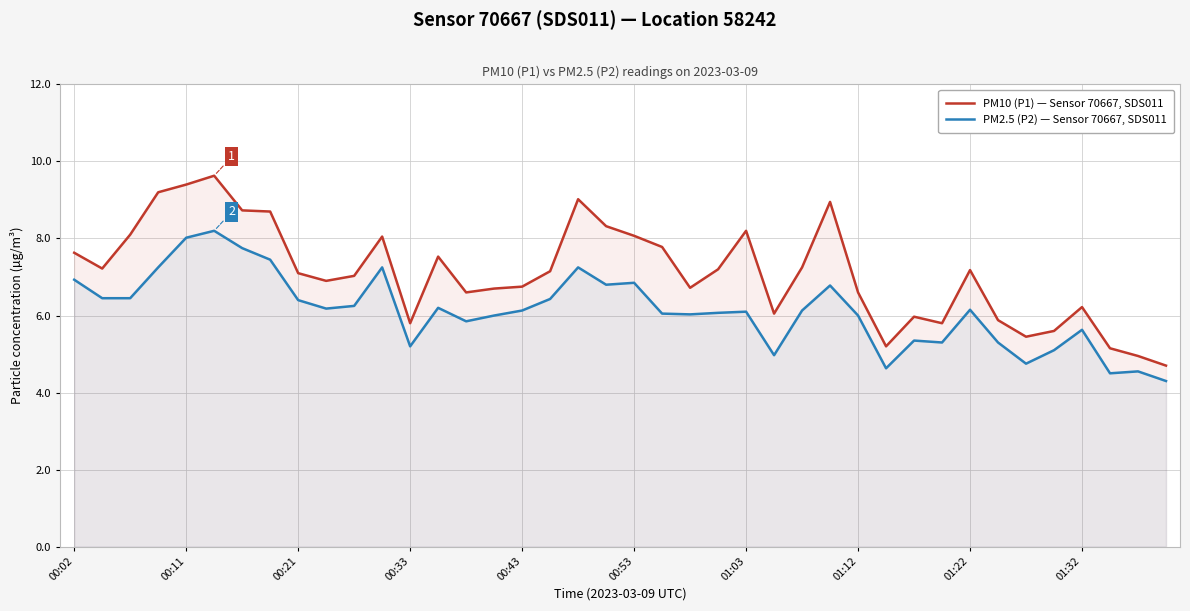

Rank the series by their maximum value, from lowest to highest.

PM2.5 (P2) — Sensor 70667, SDS011, PM10 (P1) — Sensor 70667, SDS011